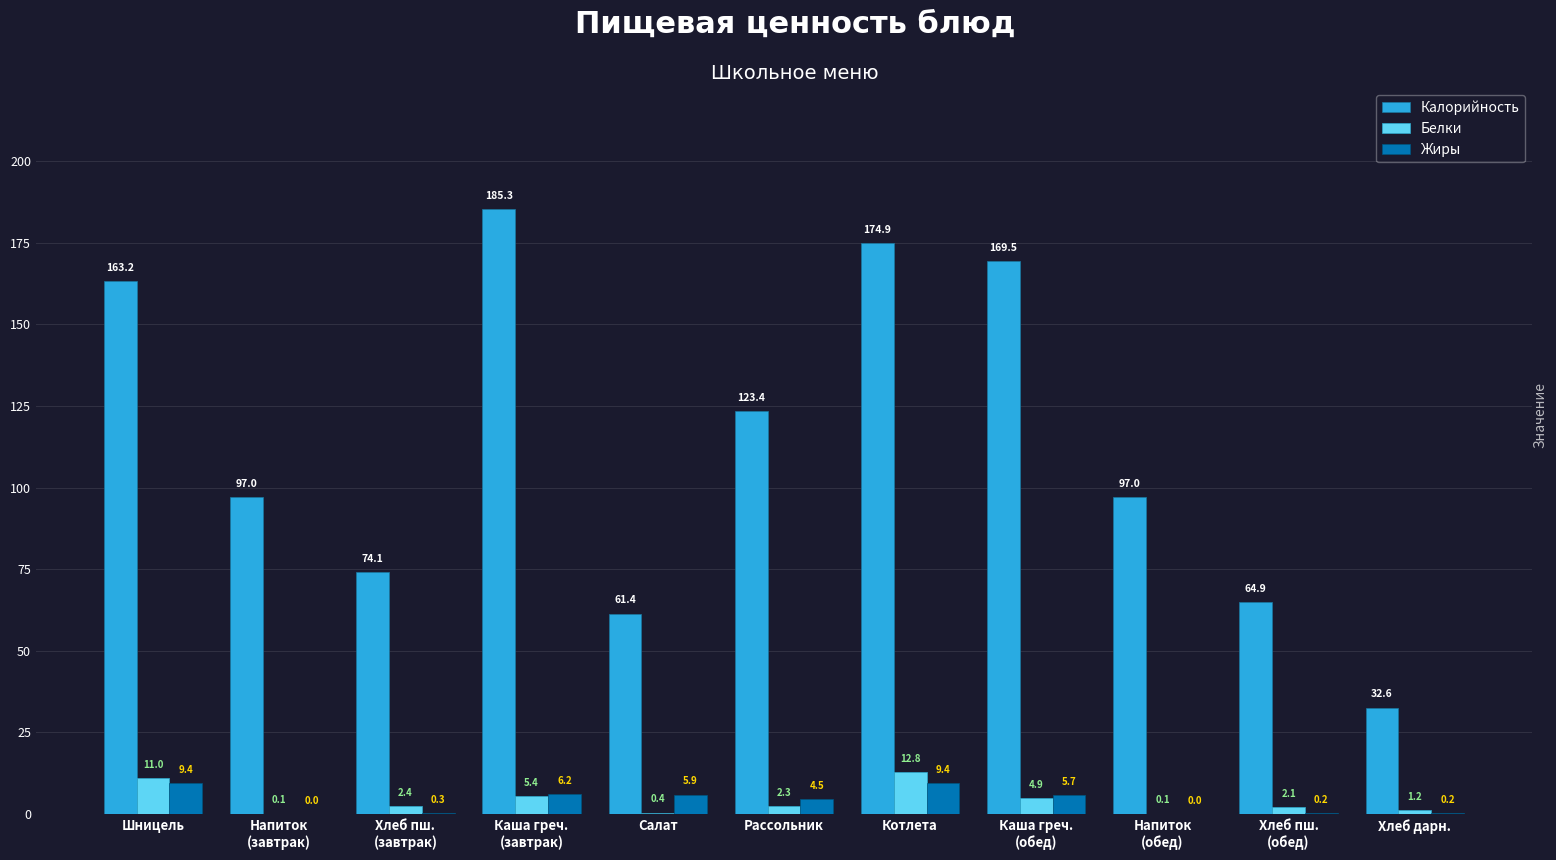

Between Каша греч.
(обед) and Хлеб дарн., which series saw the biggest shift?

Калорийность